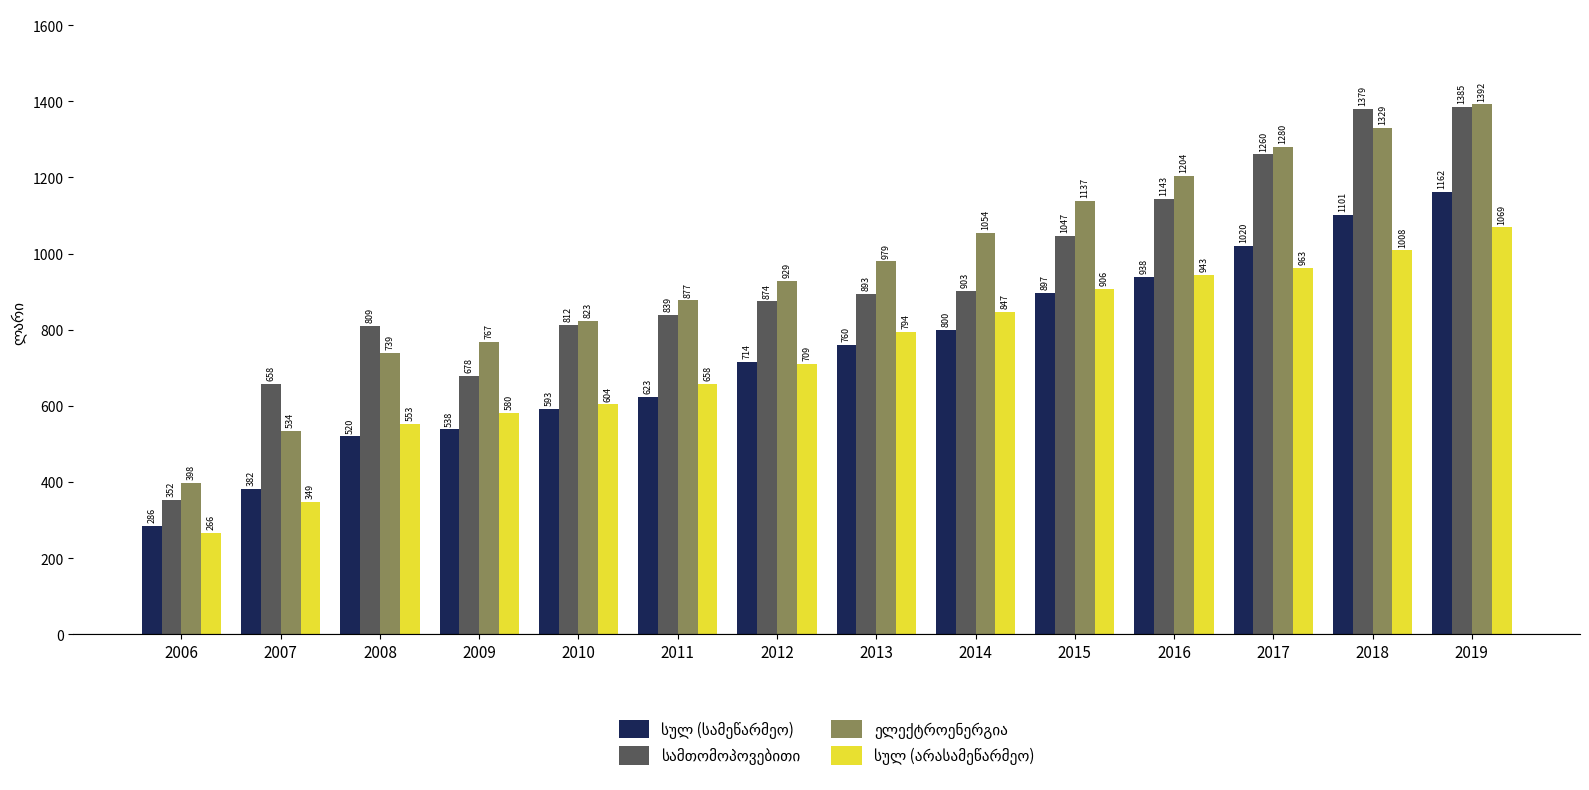

At which category is the sum across all series the highest?

2019